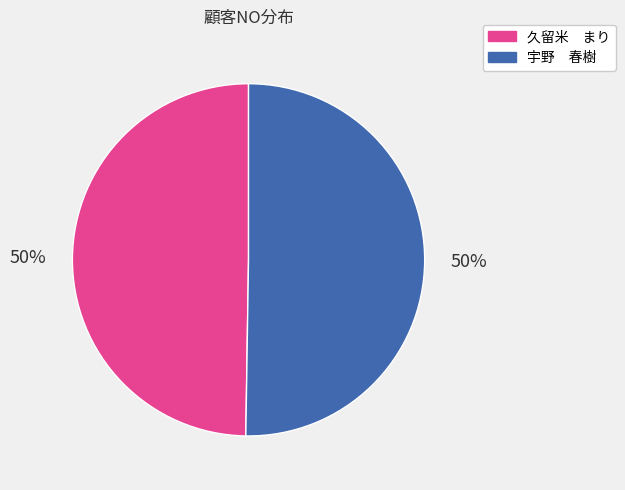

To the nearest percent, what is the combined percentage of 宇野 春樹 and 久留米 まり?

100%